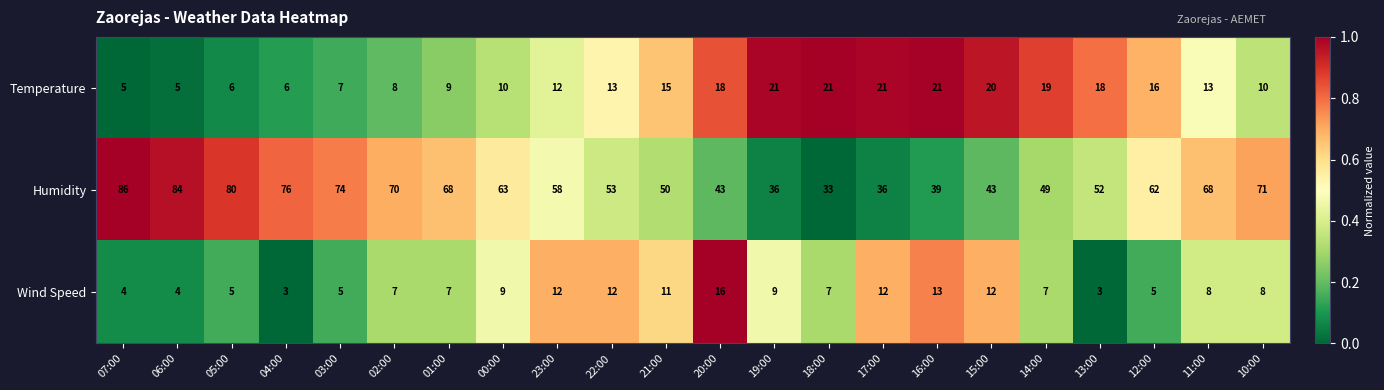

True or false: Humidity has a value of 68 at 11:00.

True